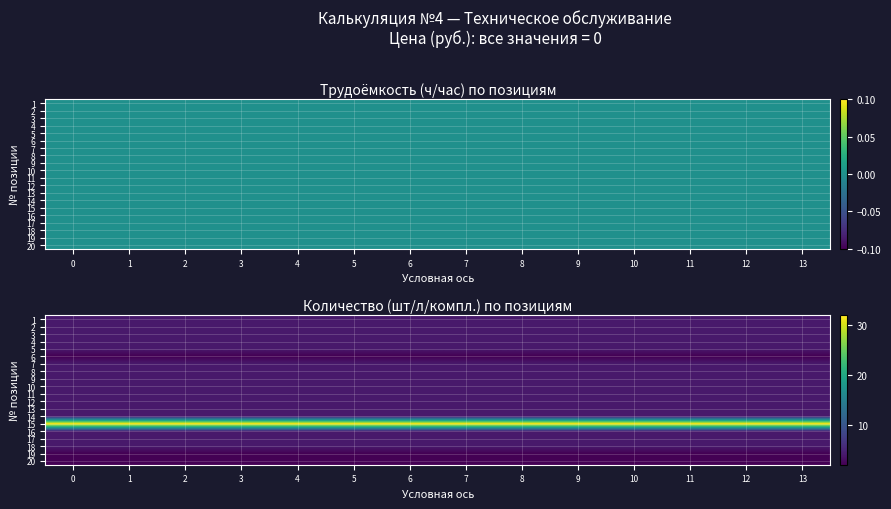

Rank the series by their maximum value, from highest to lowest.

15, 1, 2, 3, 4, 5, 7, 8, 9, 10, 11, 12, 13, 14, 16, 17, 18, 6, 19, 20